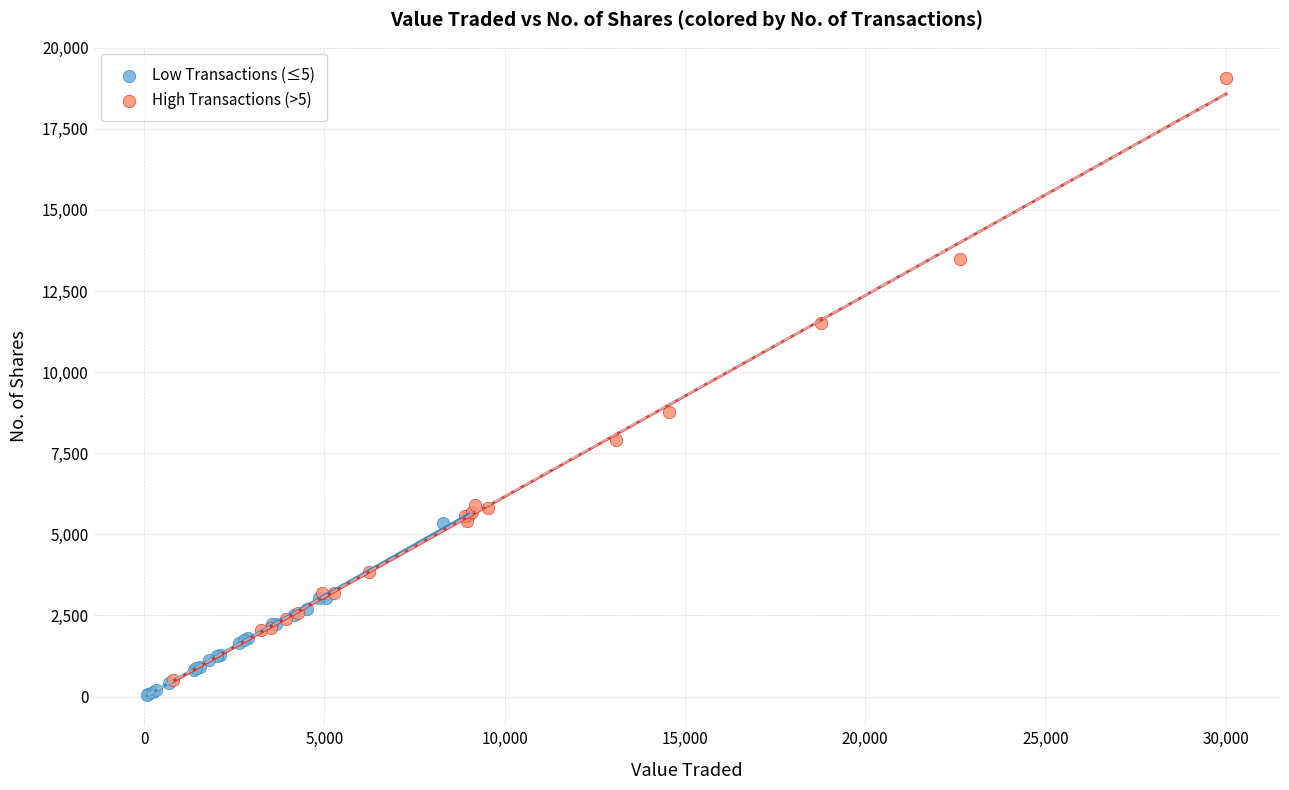

Which series has the largest Y range (max minus min)?

High Transactions (>5)